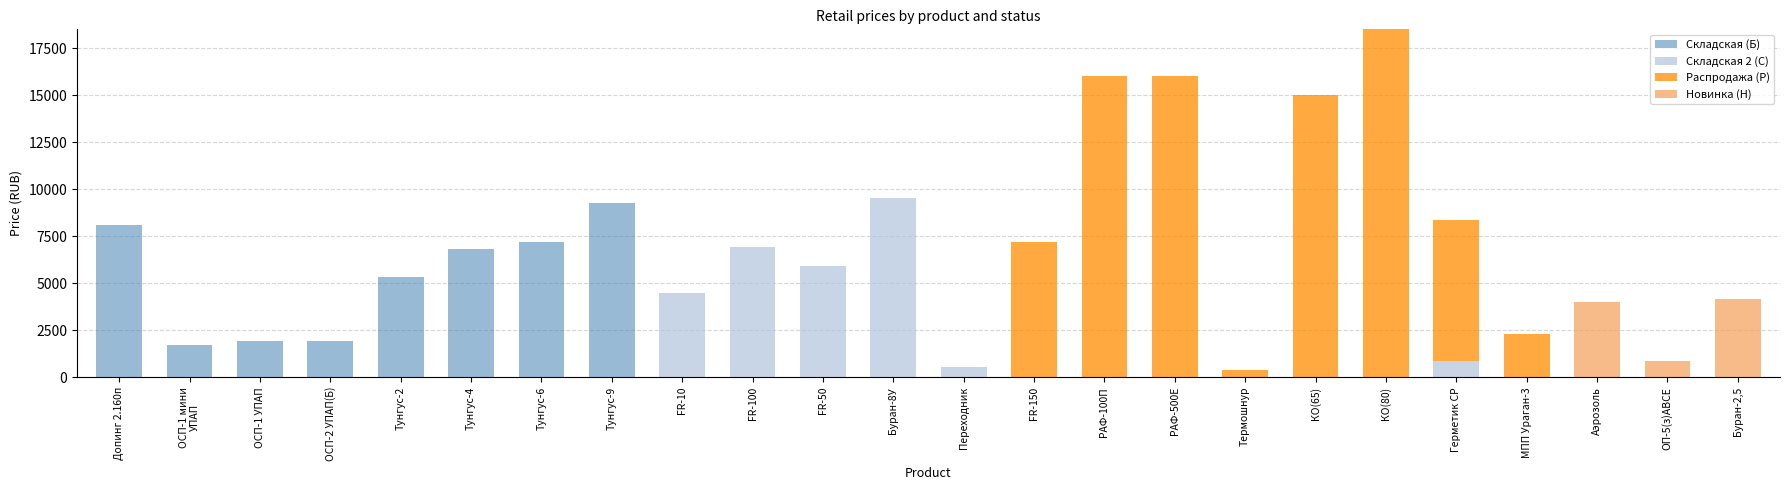

At which category is the sum across all series the highest?

КО(80)